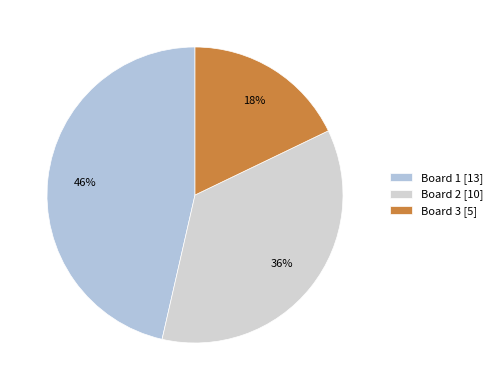

Does any single category account for the majority?

No